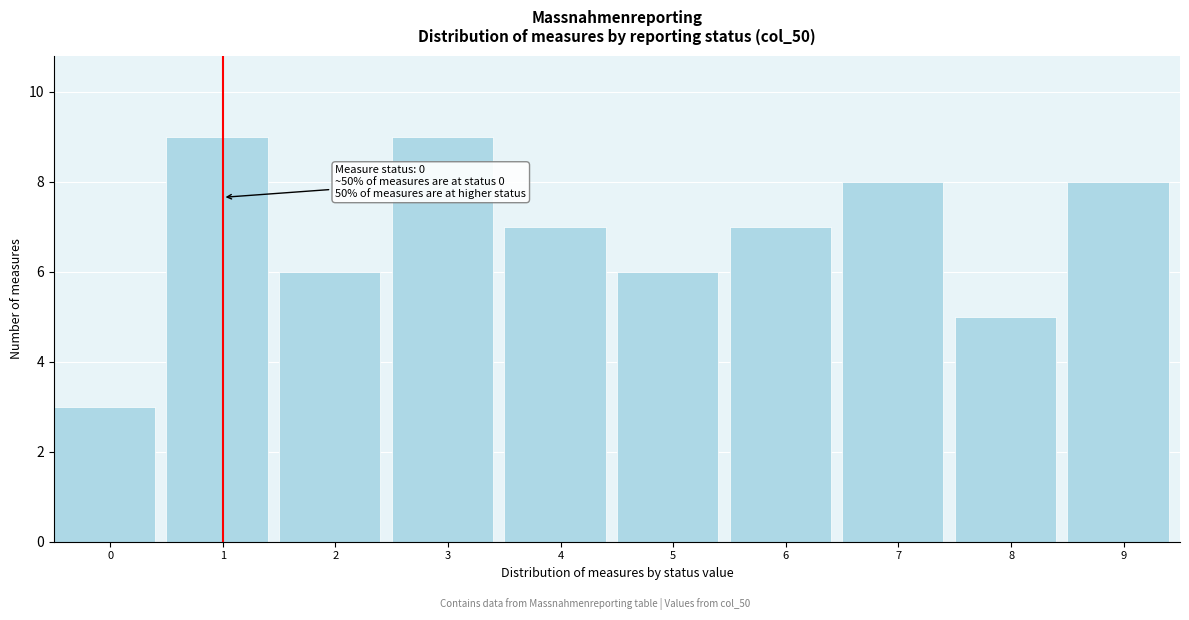

Reading left to right, transcribe all the data shown in this chart.

3	9	6	9	7	6	7	8	5	8